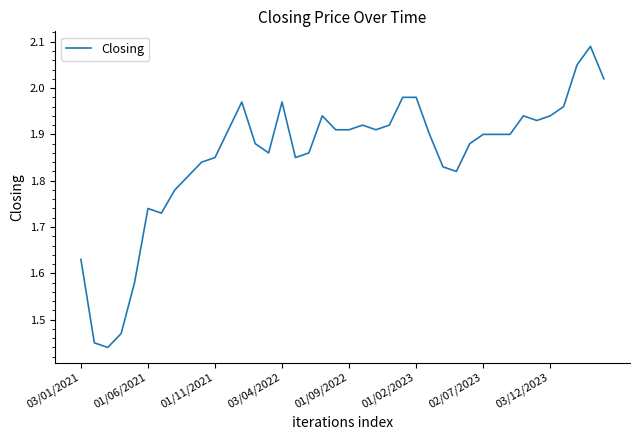

Is it true that the value at 03/04/2022 is 3.2?

False